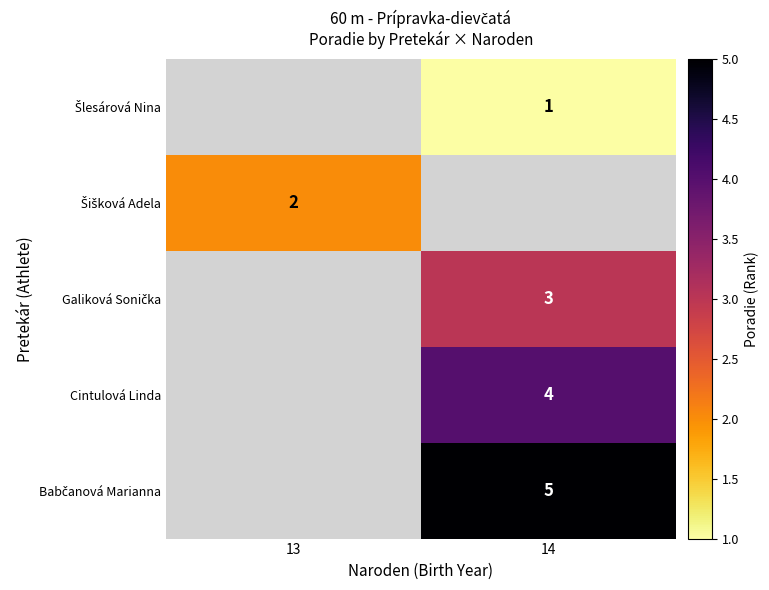

True or false: Cintulová Linda has a value of 4 at 14.

True